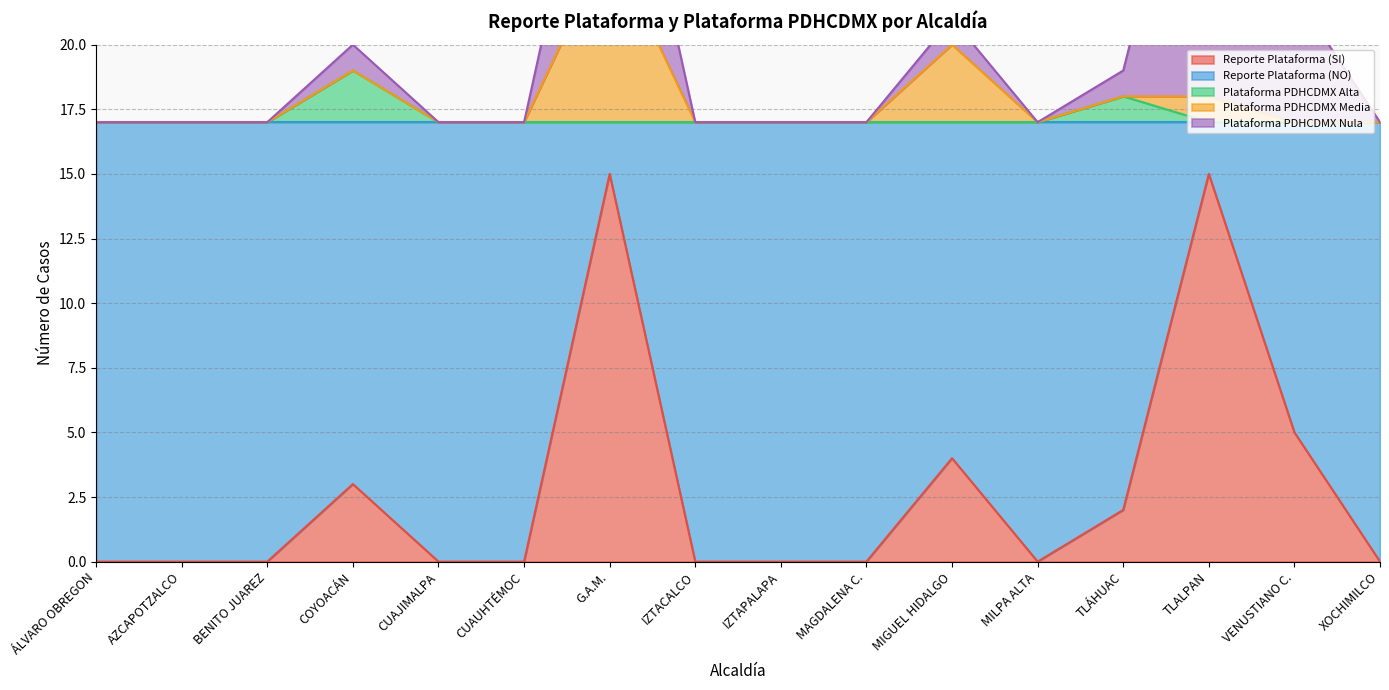

Is it true that Reporte Plataforma (SI) equals 1 at VENUSTIANO C.?

False